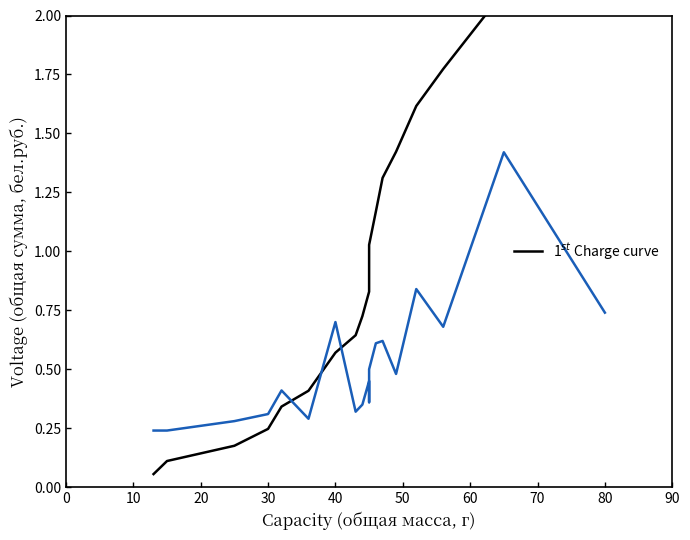

How many lines are shown in the chart?

2